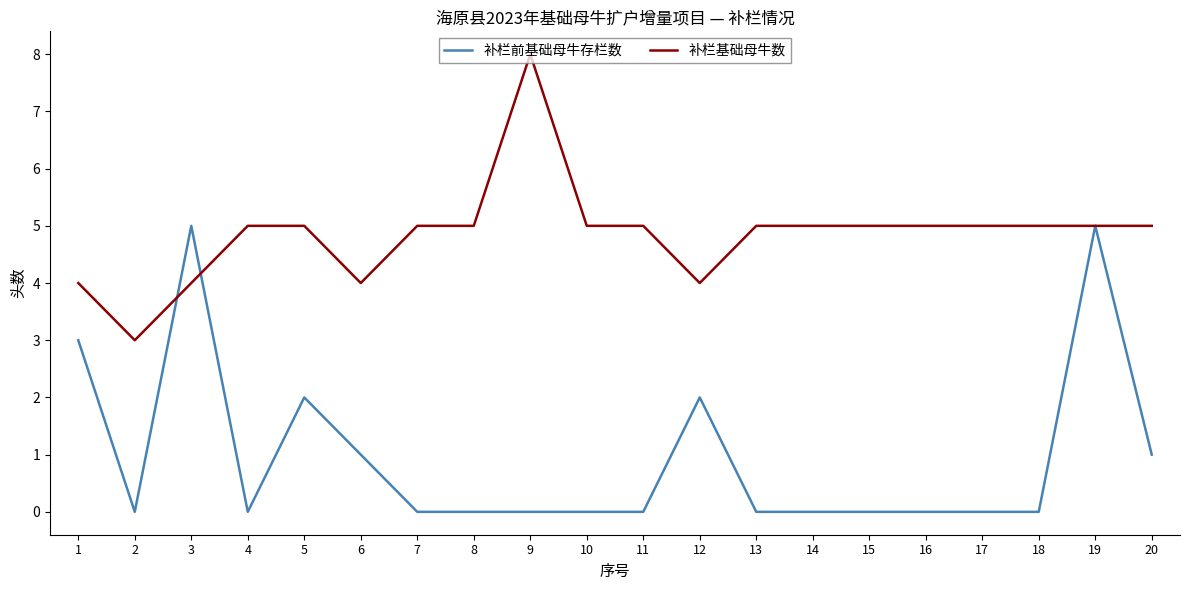

What value does the 补栏基础母牛数 series have at 6?

4